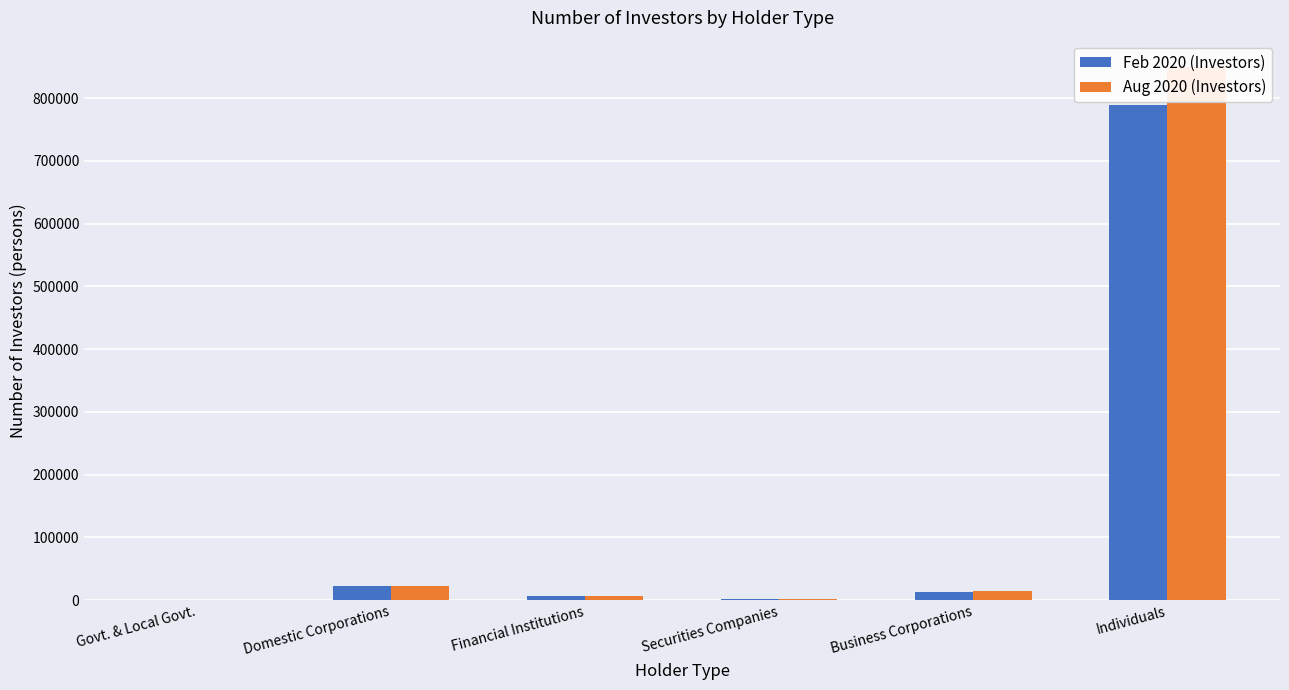

What position from the left is Domestic Corporations?

2